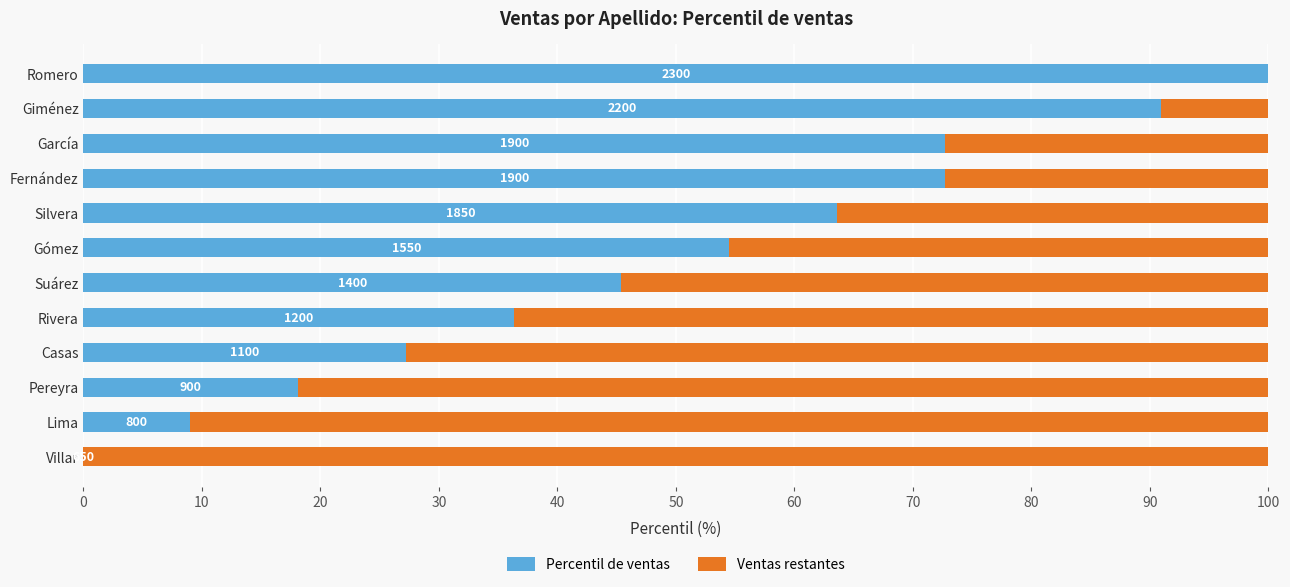

Rank the series by their average value, from lowest to highest.

Percentil de ventas, Ventas restantes